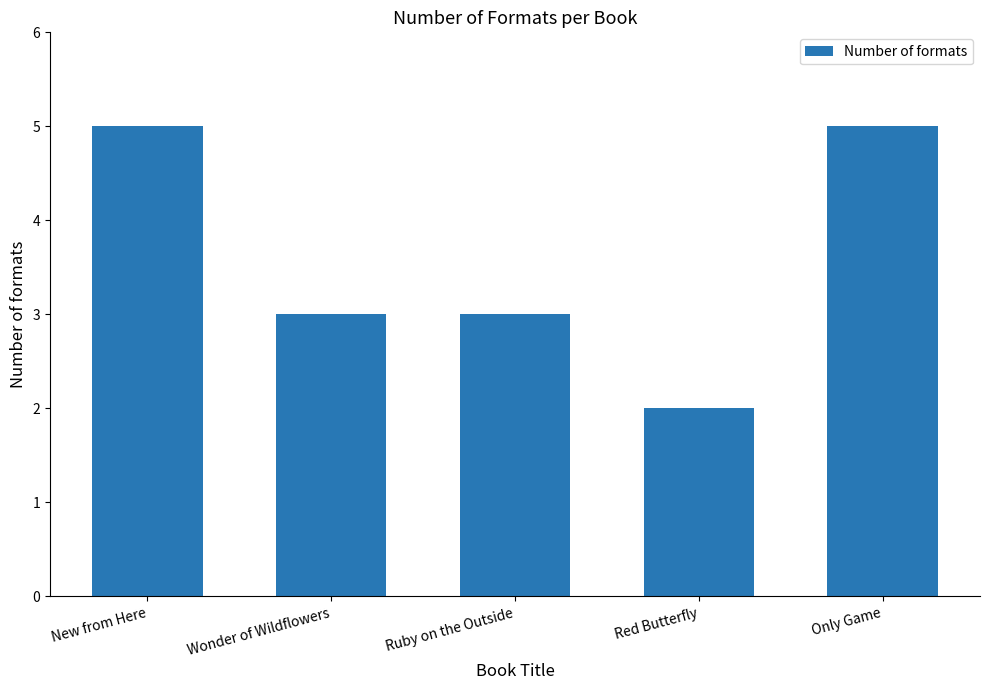

What is the difference between the values at Only Game and Red Butterfly?

3